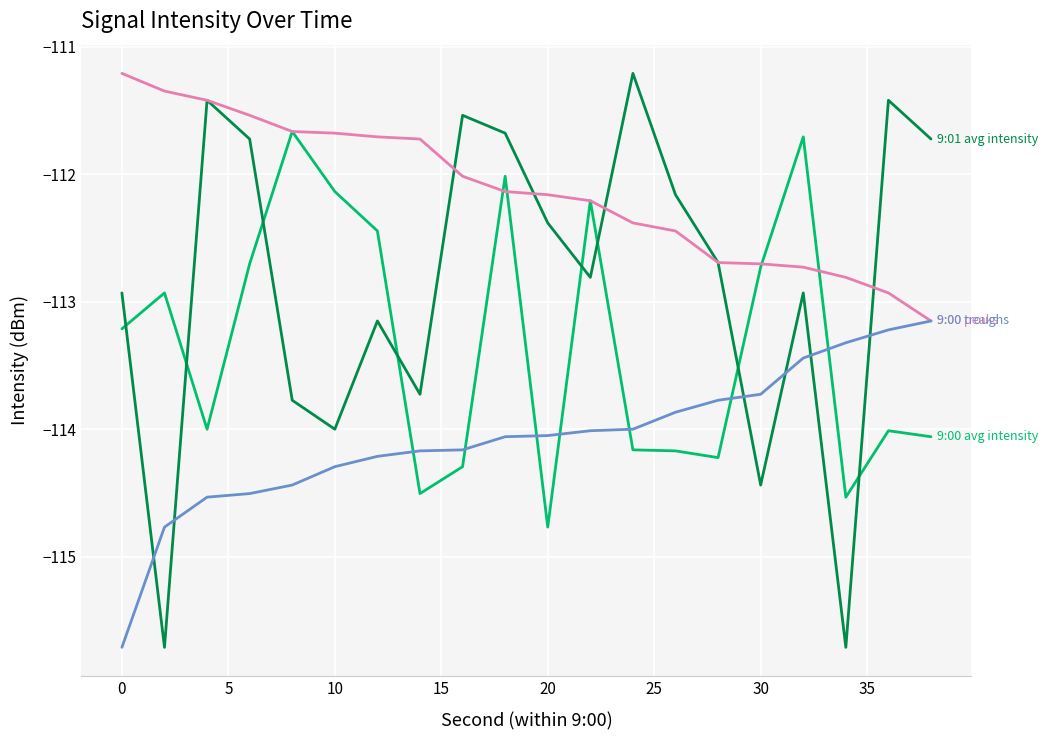

What is the greatest value displayed?

-111.2